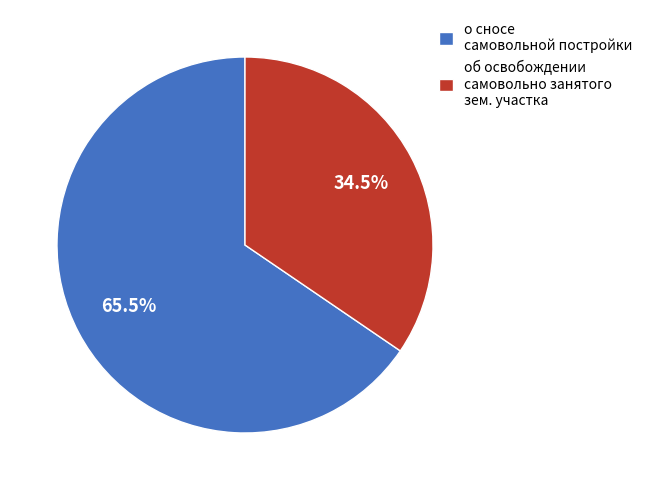

Between об освобождении самовольно занятого зем. участка and о сносе самовольной постройки, which is larger?

о сносе самовольной постройки